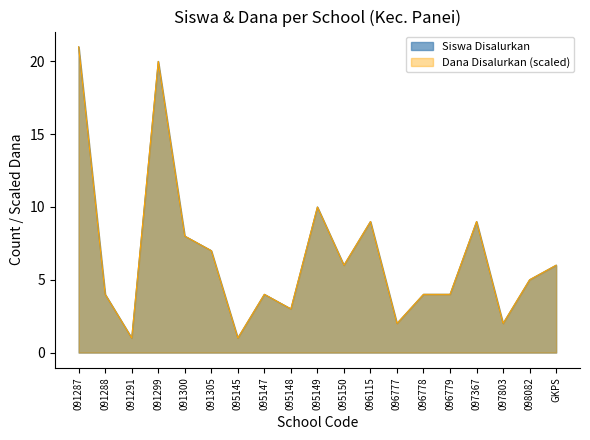

What is the difference between the maximum and minimum values in the Dana Disalurkan series?

20